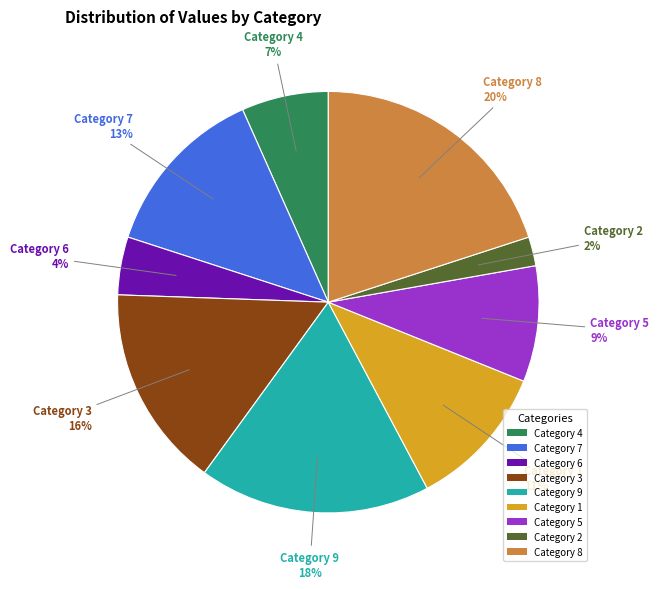

What percentage is the Category 1 slice, to the nearest percent?

11%